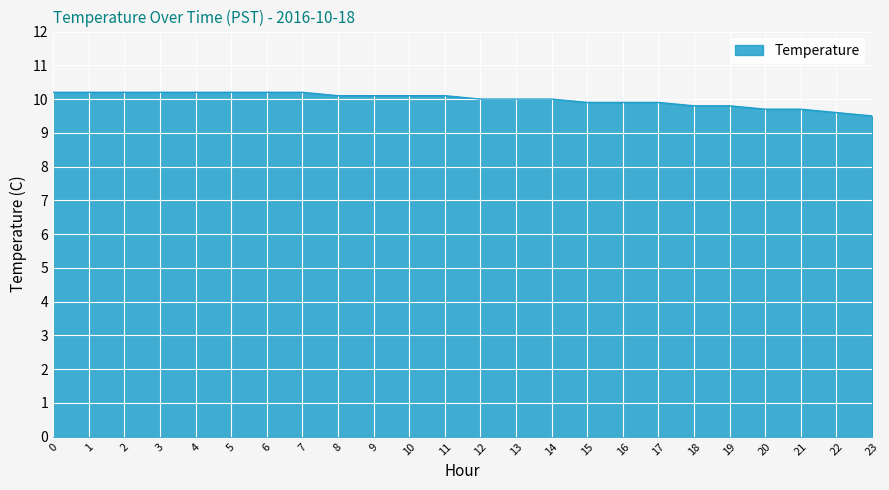

Which has a higher value, 6 or 18?

6